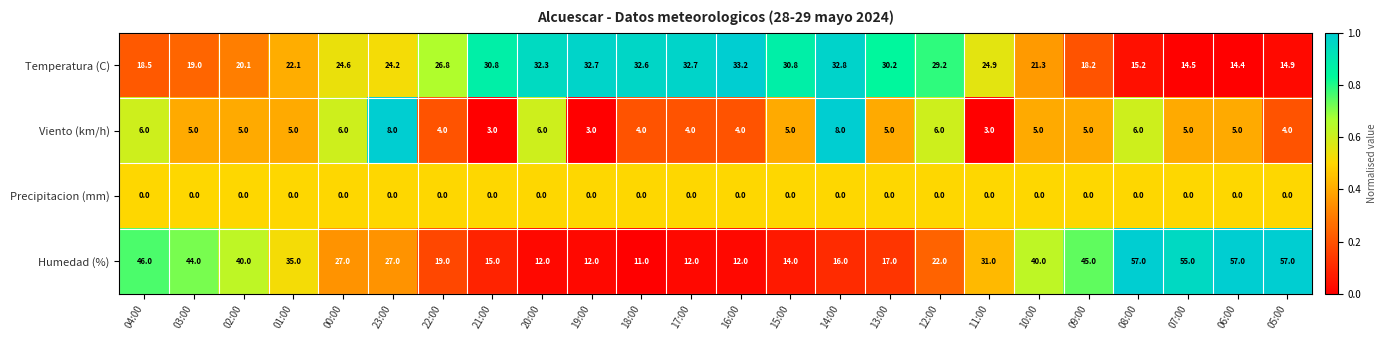

What is the average value of the Viento (km/h) series?

5.0